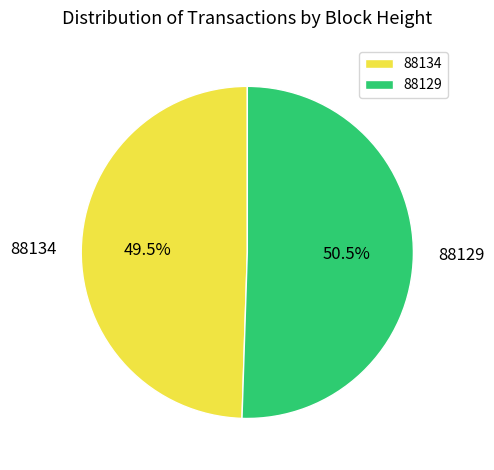

To the nearest percent, what is the average slice percentage?

50%